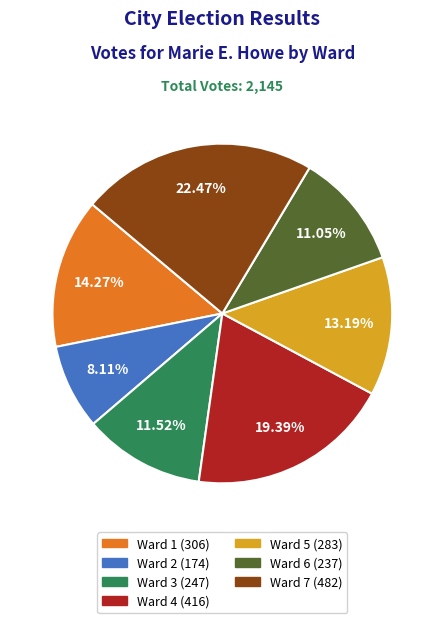

Is Ward 7 the majority of the pie?

No